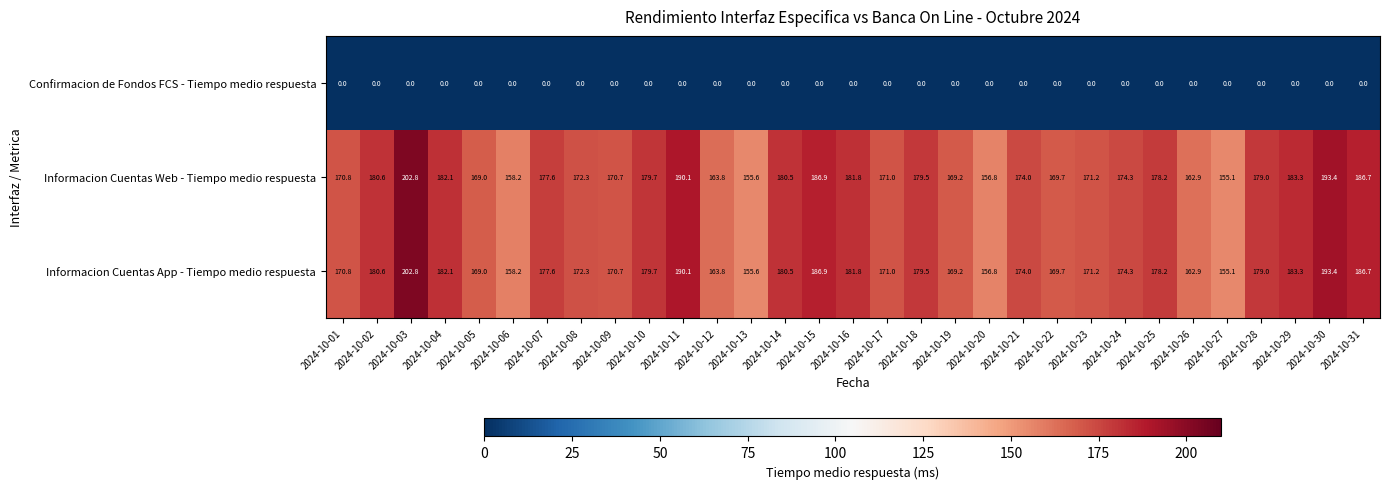

What is the average value of the Informacion Cuentas App - Tiempo medio respuesta series?

175.1